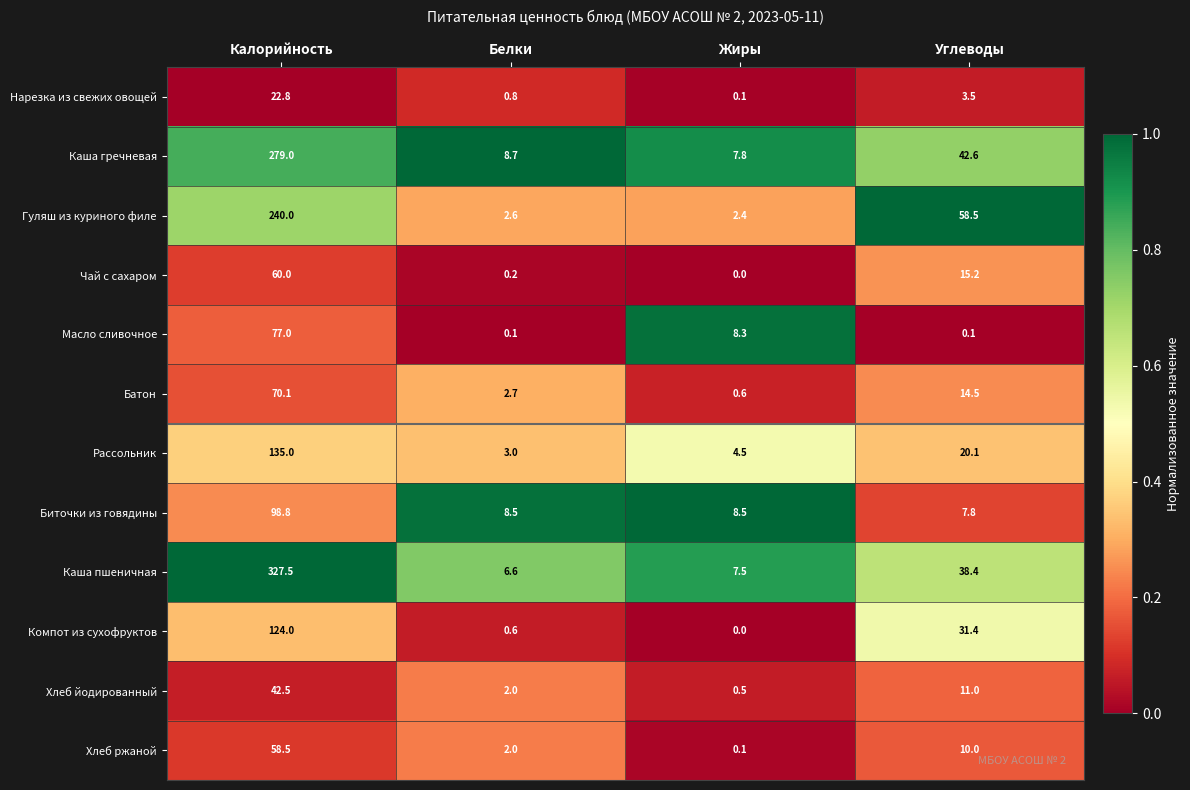

What is the maximum value shown in the chart?

327.5